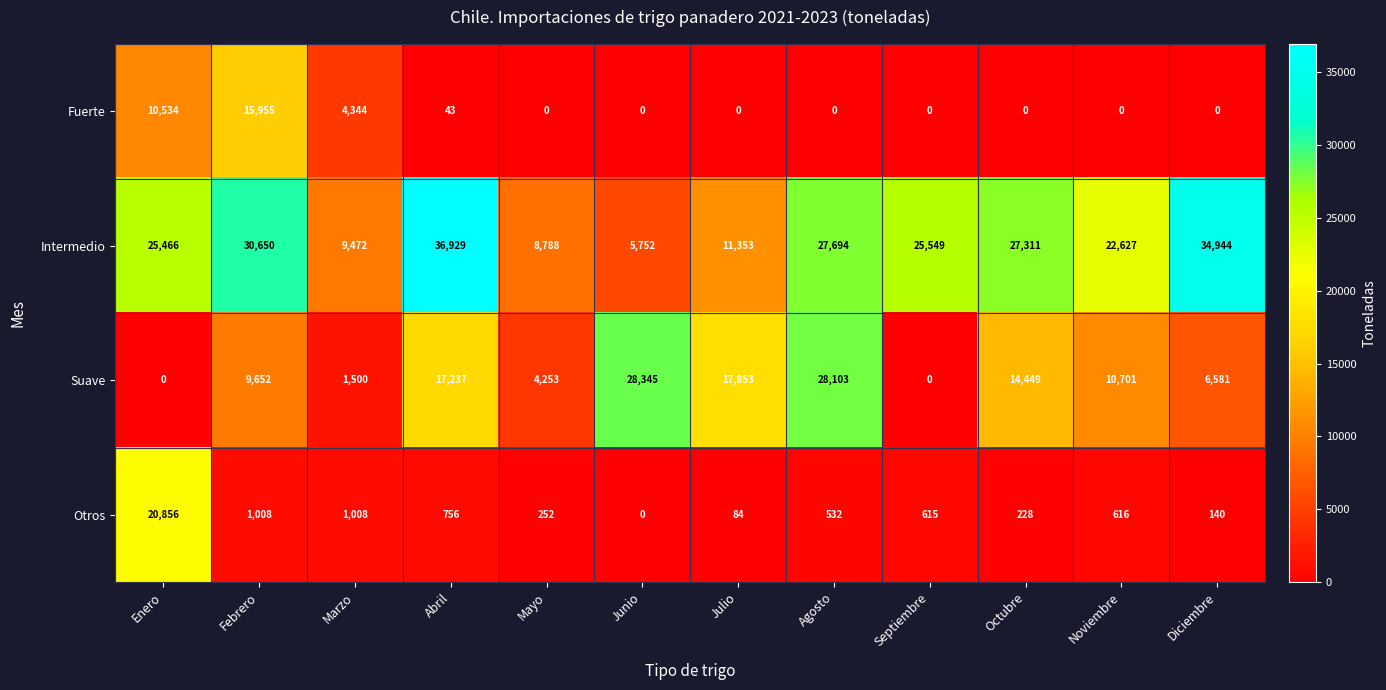

Where does the Intermedio series first go above 25549?

Febrero